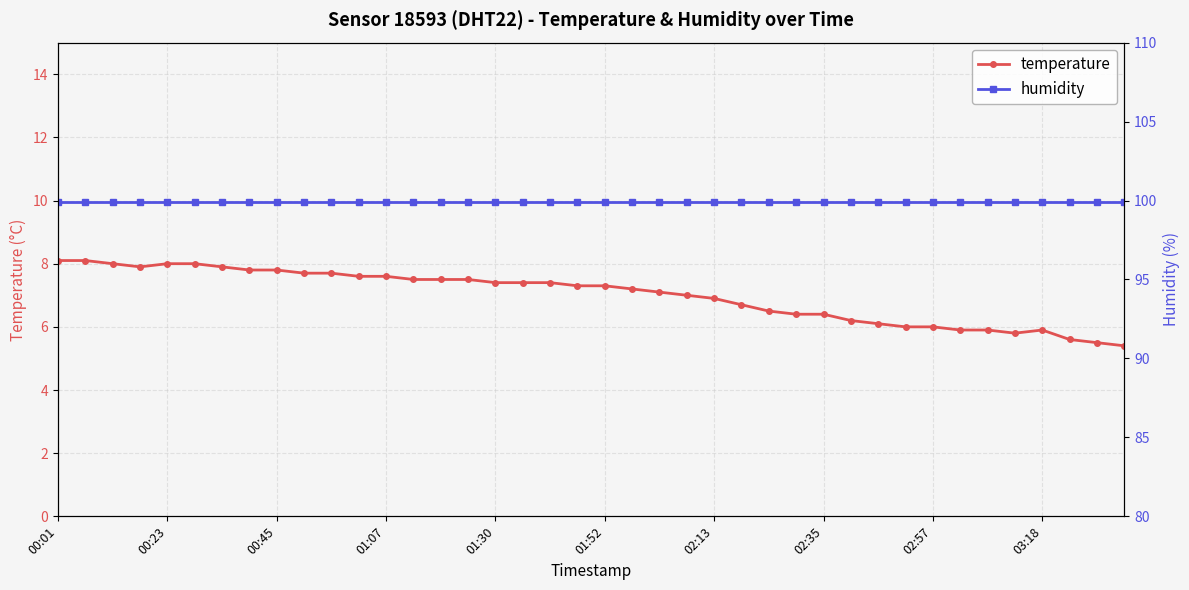

How many lines are shown in the chart?

2